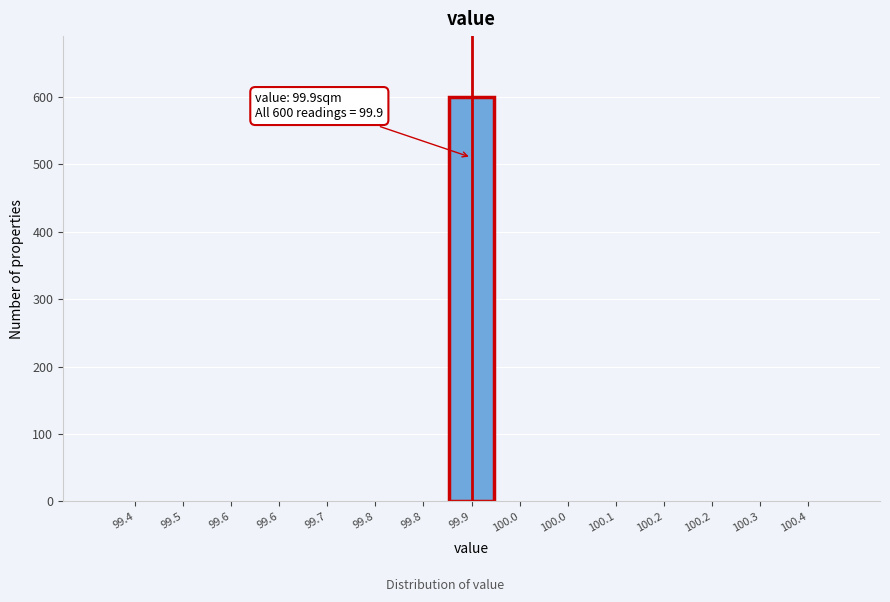

Count the number of data series in this chart.

1